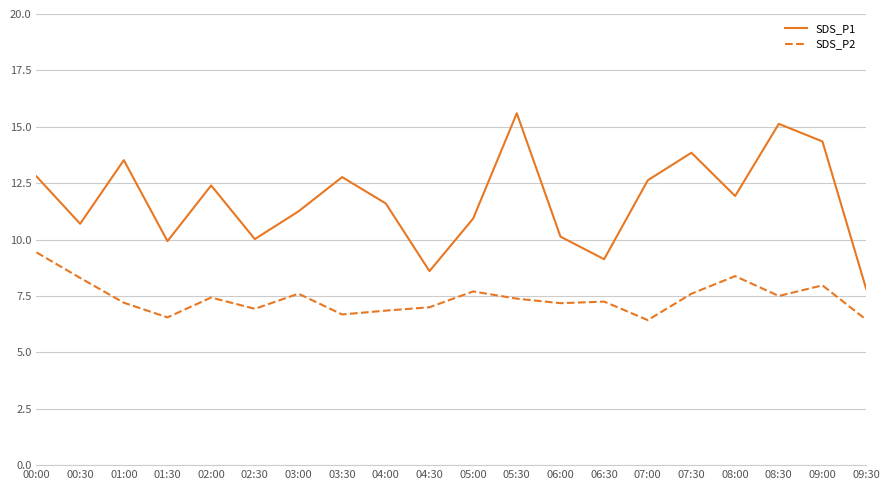

What is the greatest value displayed?

15.6